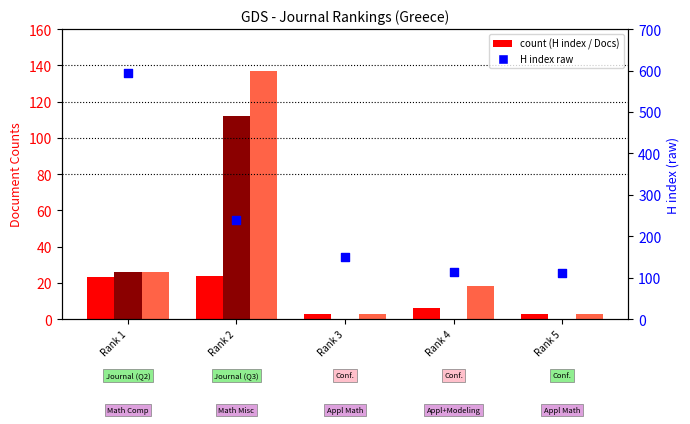

At which category is the sum across all series the highest?

Rank 1